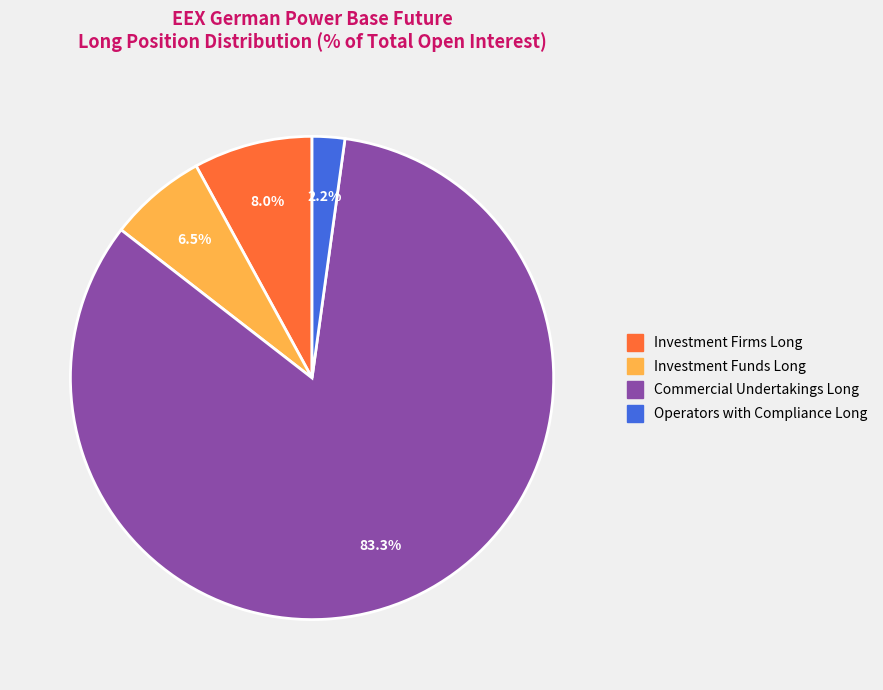

Is there any slice that represents more than half of the pie?

Yes